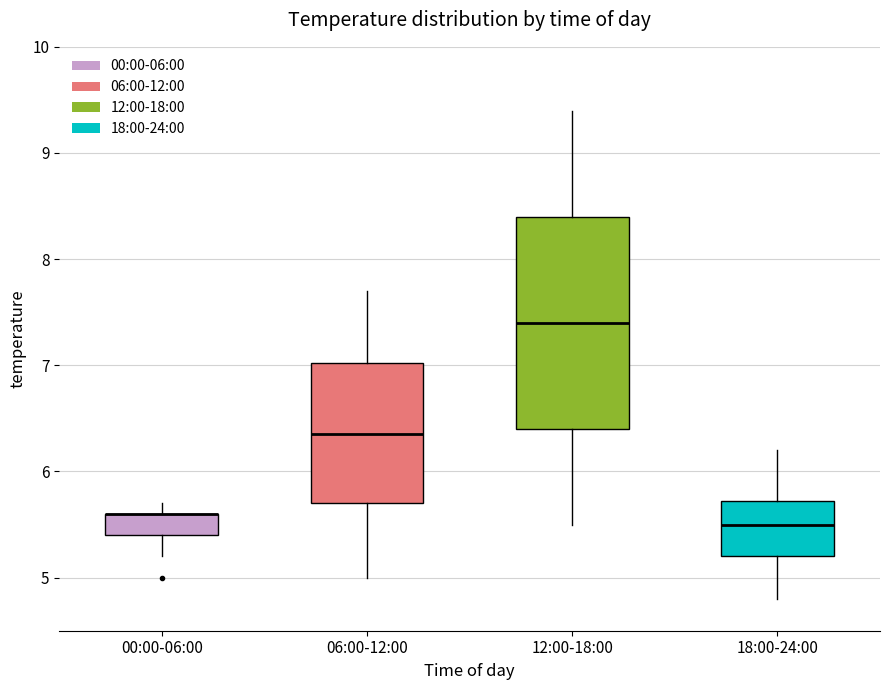

Comparing the boxes themselves (not the whiskers), which one is the tallest?

12:00-18:00